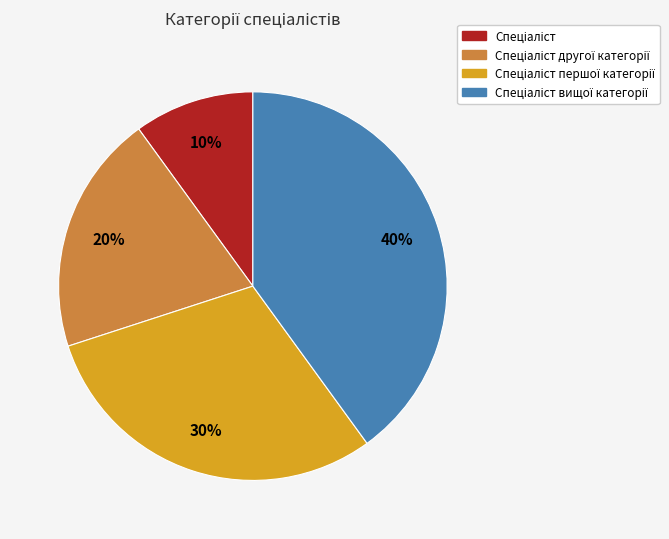

Is there any slice that represents more than half of the pie?

No